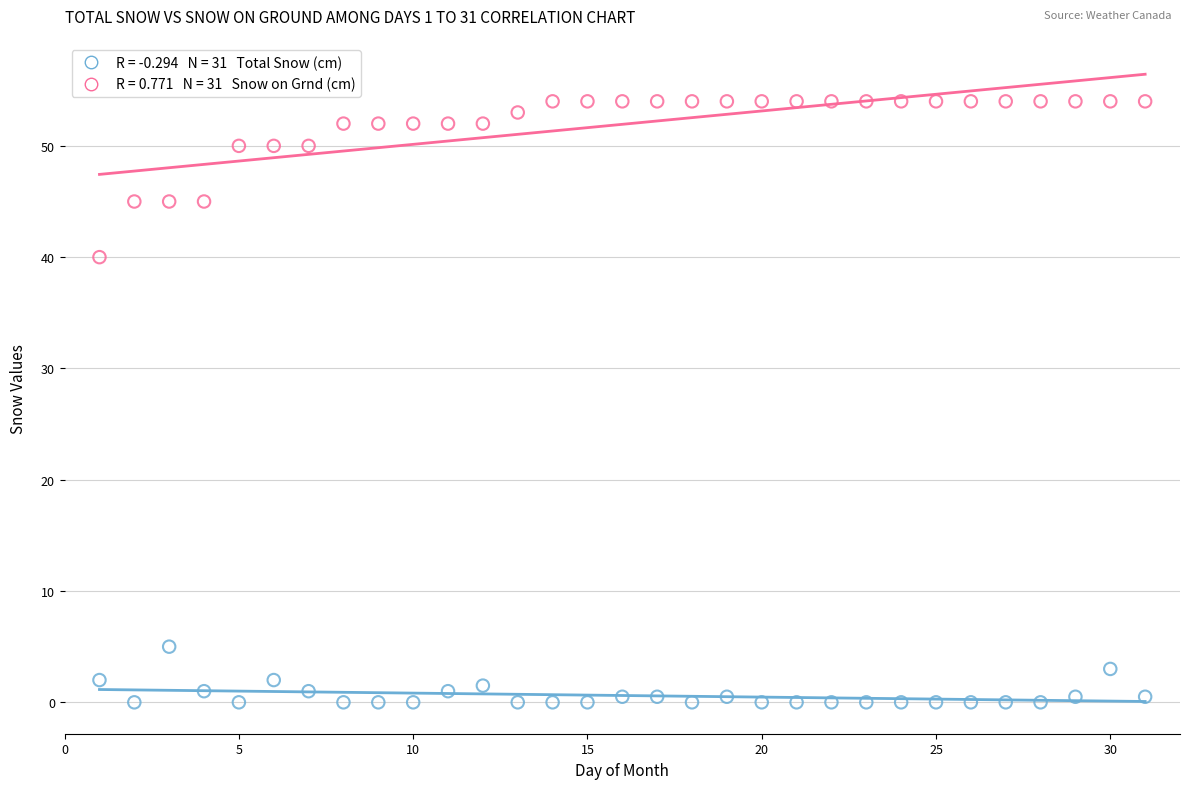

Across all data points, what is the range of Y values (max minus min)?

54.0